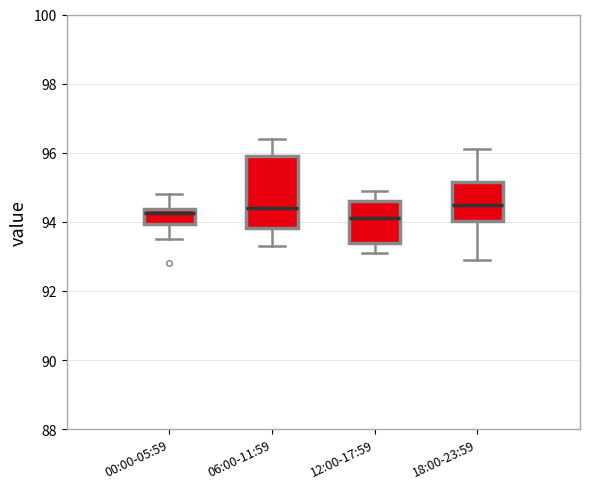

Comparing the boxes themselves (not the whiskers), which one is the tallest?

06:00-11:59